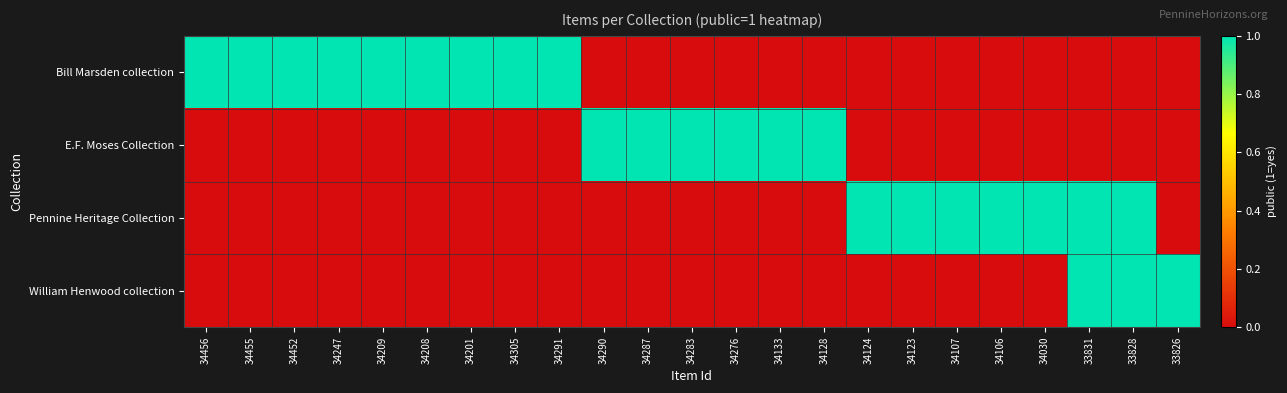

At which category is the sum across all series the highest?

33831